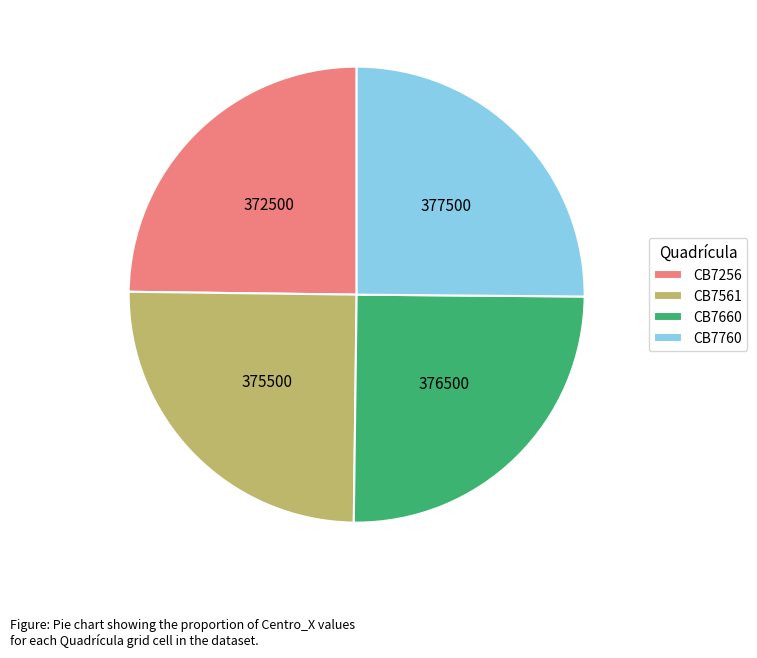

Is it true that CB7660 is 35% of the pie?

False